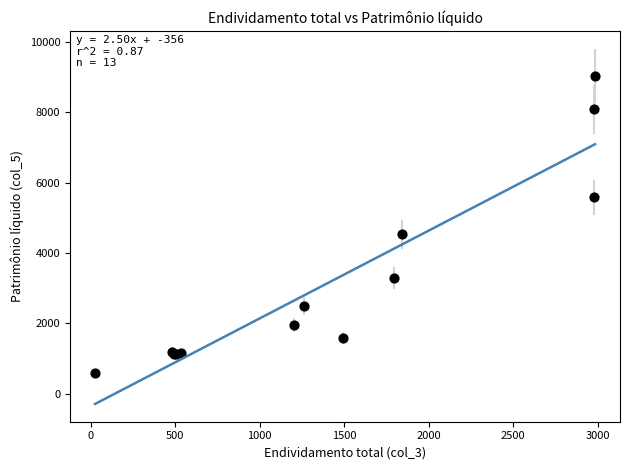

What Y value in the scatter plot is closest to 4813?

4535